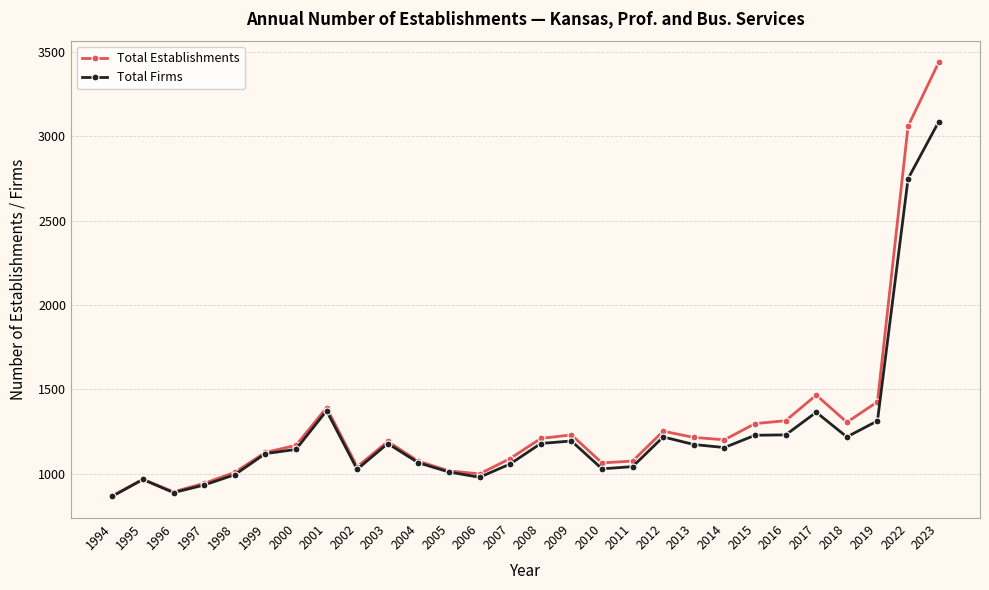

What is the total value across all series at 2012?

2472